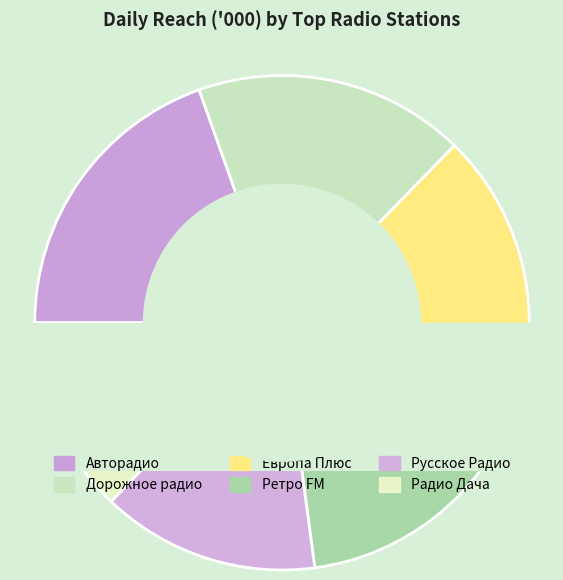

Does Дорожное радио account for over 50% of the chart?

No